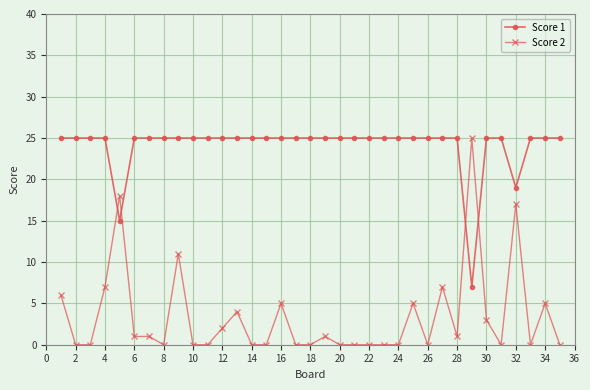

True or false: Score 1 and Score 2 intersect in this chart.

True